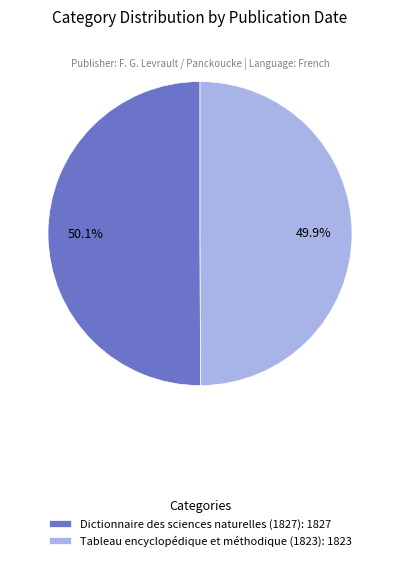

Combined, what portion of the pie is Dictionnaire des sciences naturelles (1827) and Tableau encyclopédique et méthodique (1823)?

100.0%